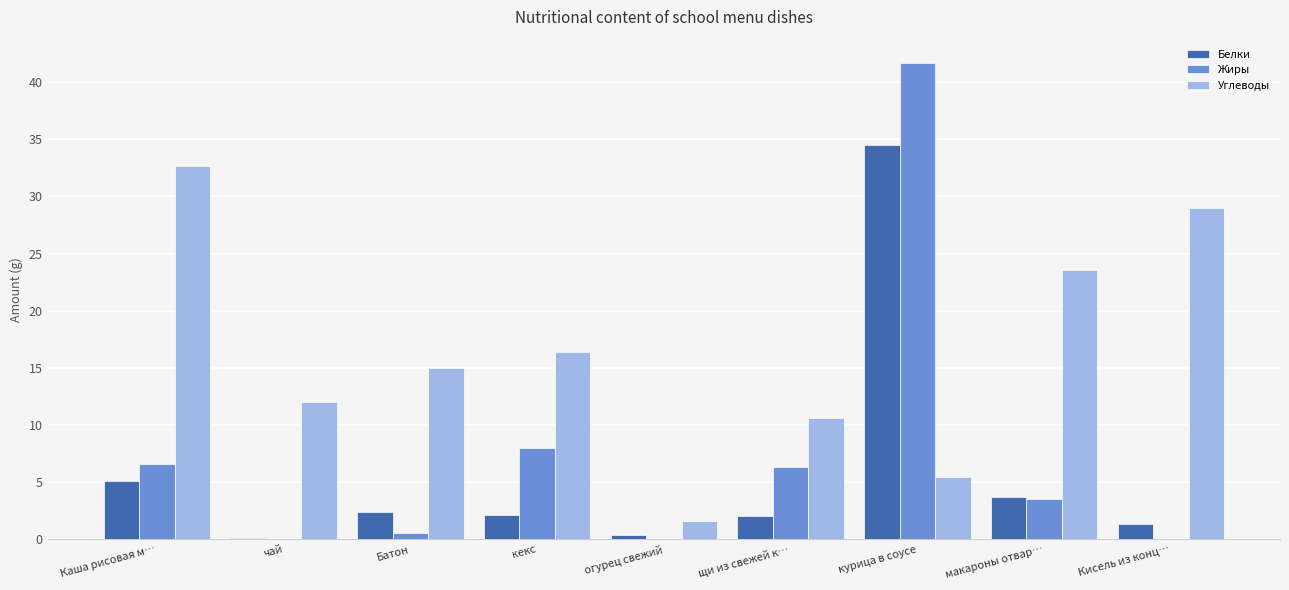

How many groups of bars are there?

9